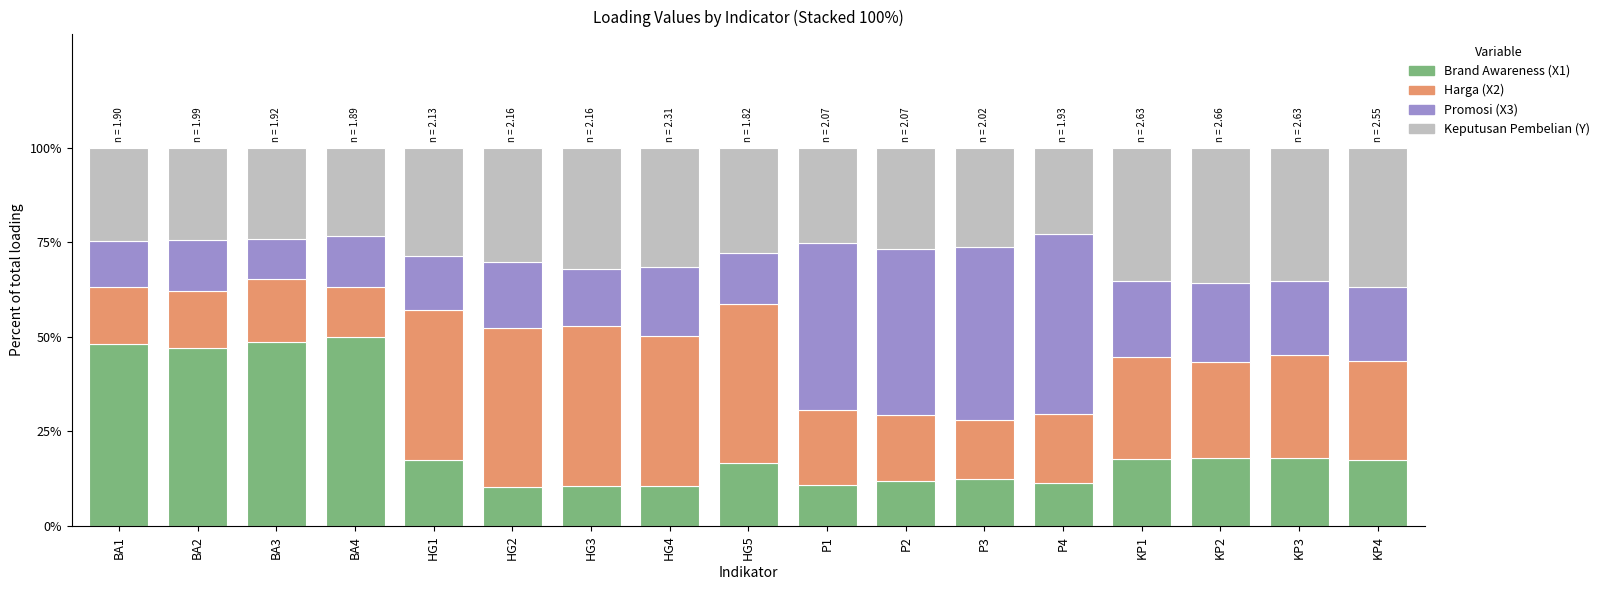

What is the maximum value for Brand Awareness (X1)?

49.9